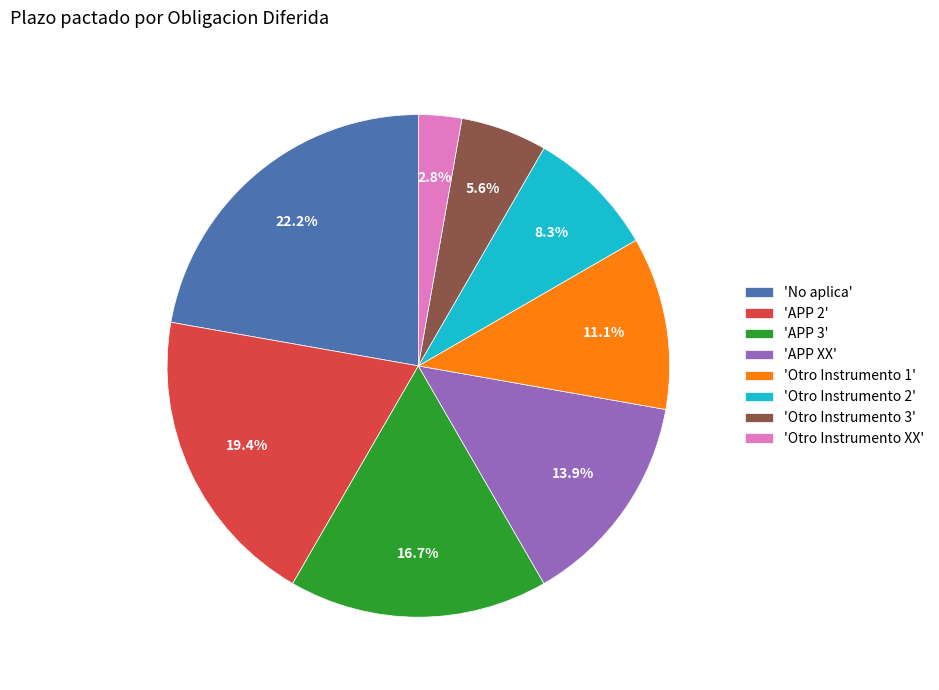

What portion of the pie excludes 'APP XX'?

86.1%